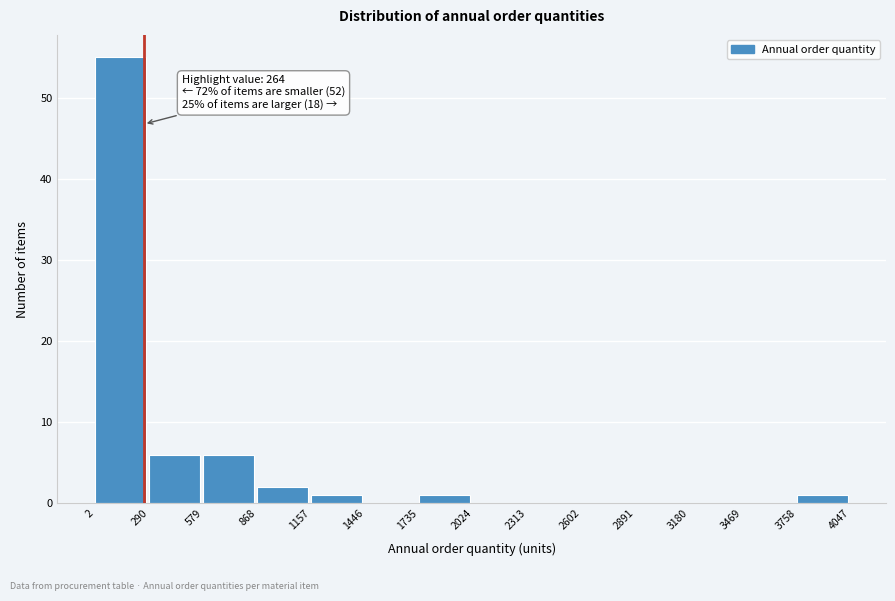

Which range on the x-axis has the tallest bar?

2 to 290